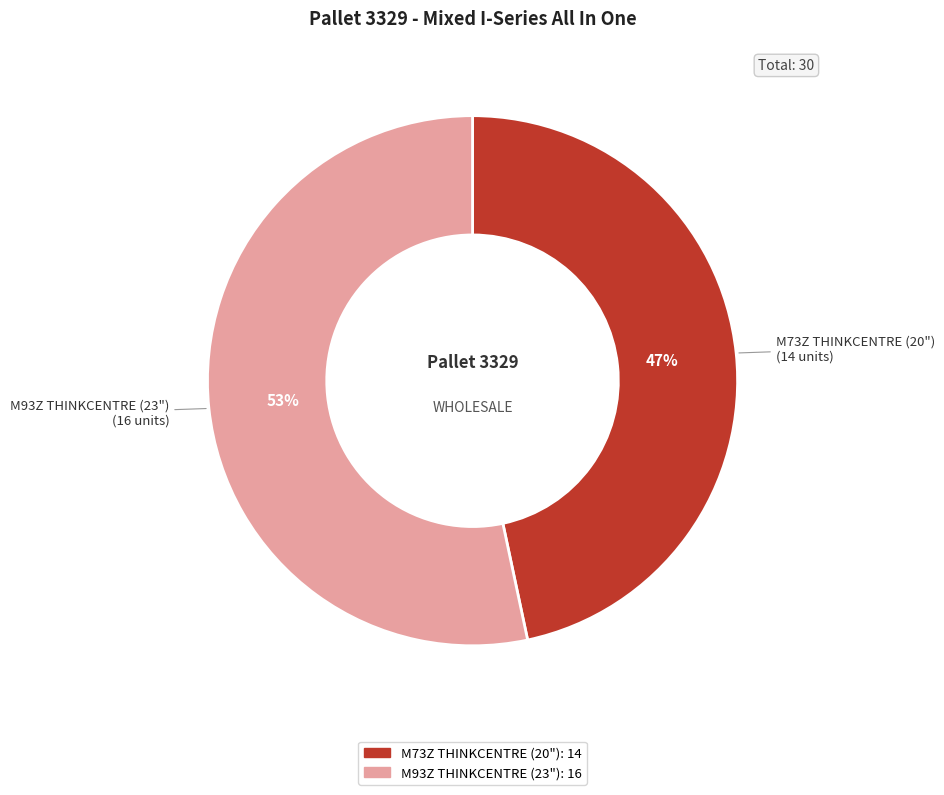

Is it true that M73Z THINKCENTRE (20") is 47% of the pie?

True